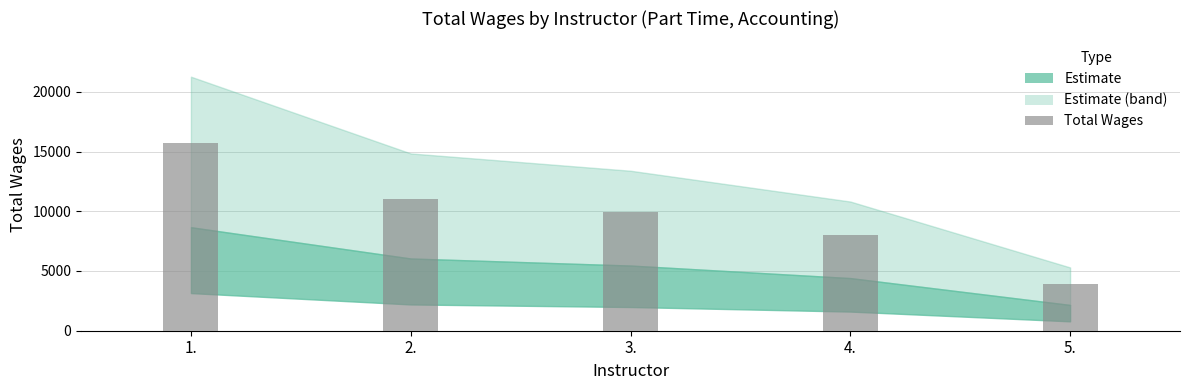

The chart shows a value of 10994 at 2.. True or false?

True